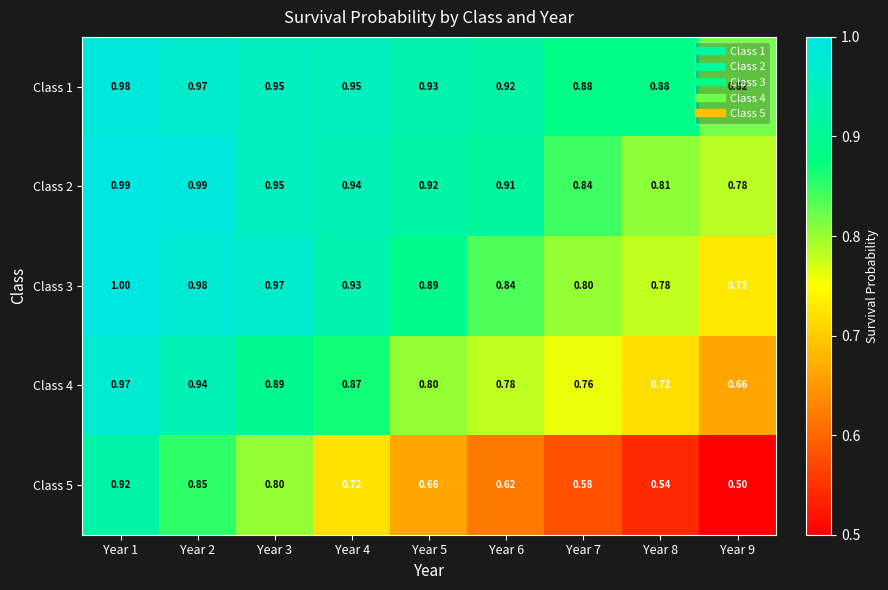

Is the value of Class 4 at Year 6 greater than the value of Class 3 at Year 6?

No